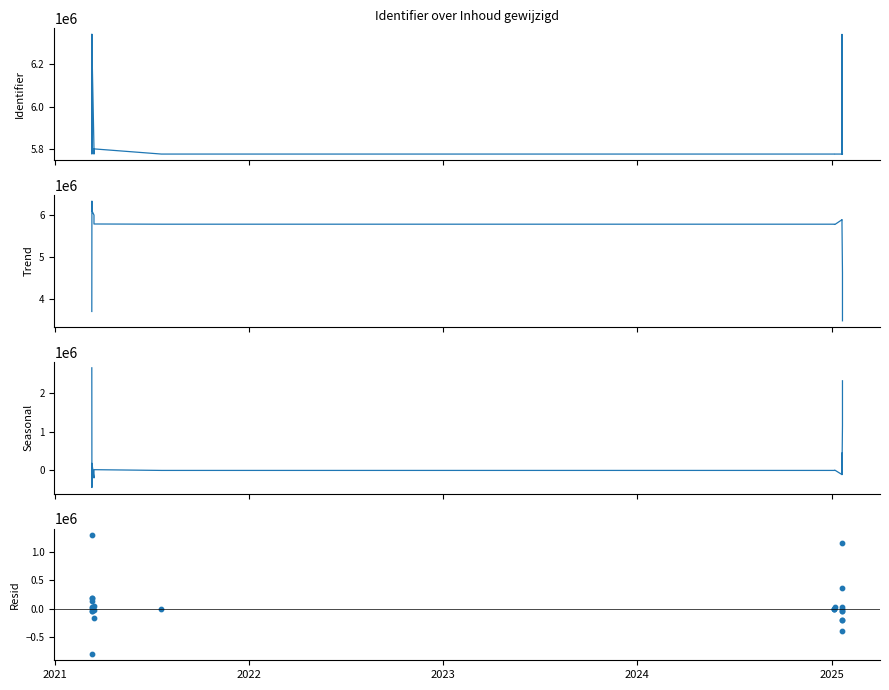

At how many categories does at least one series exceed -509628?

26